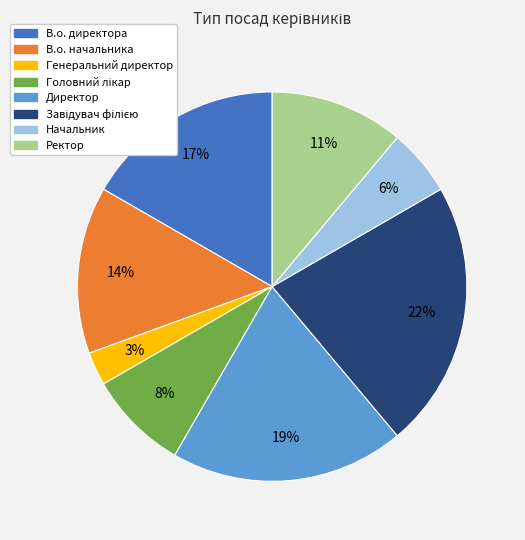

What percentage is the Начальник slice, to the nearest percent?

6%